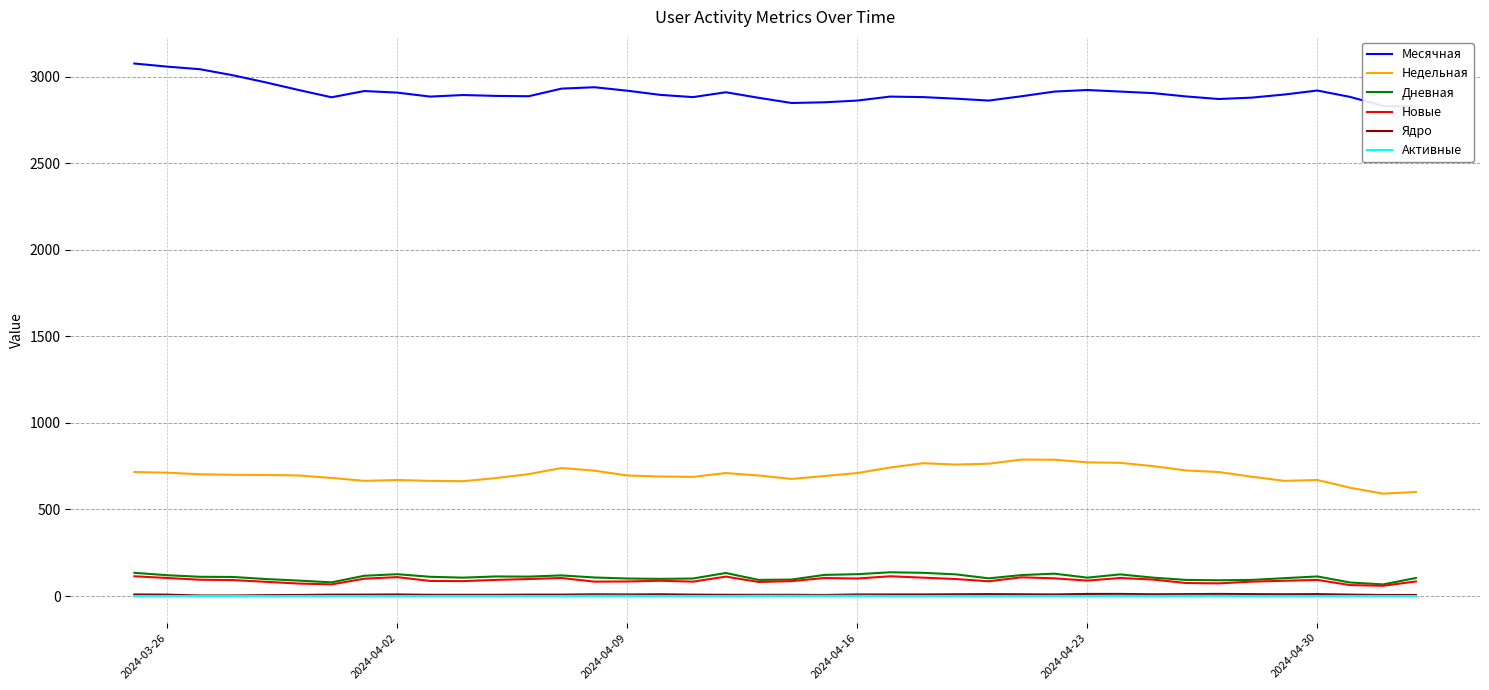

How many lines are shown in the chart?

6